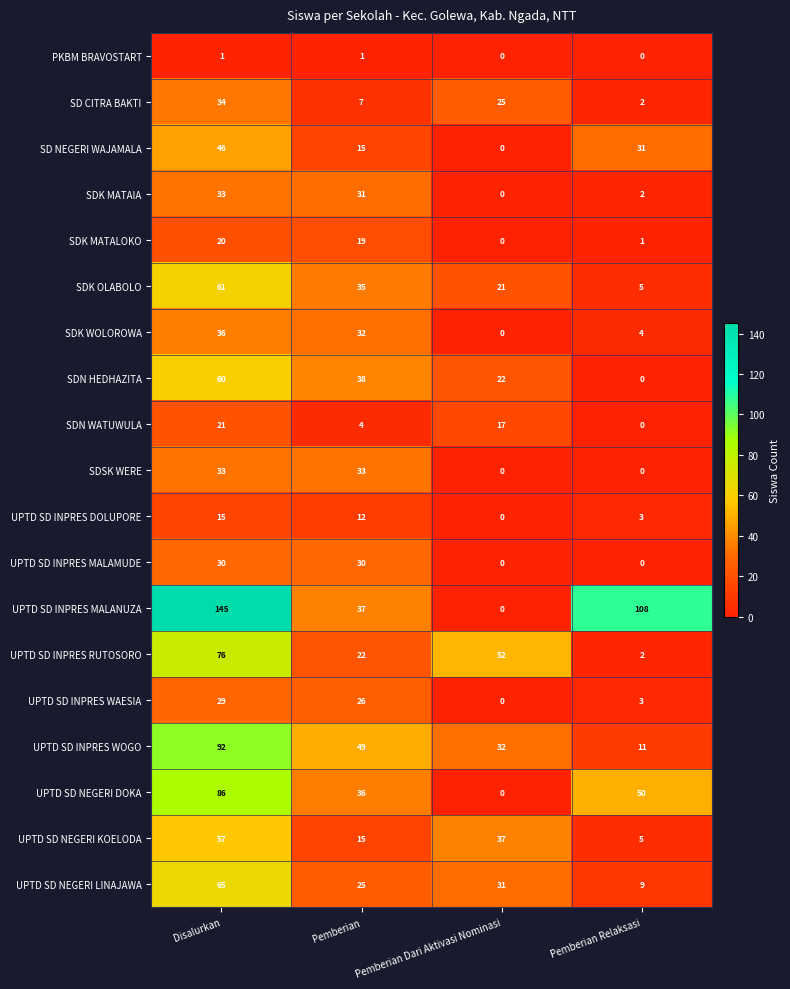

What is the greatest value displayed?

145